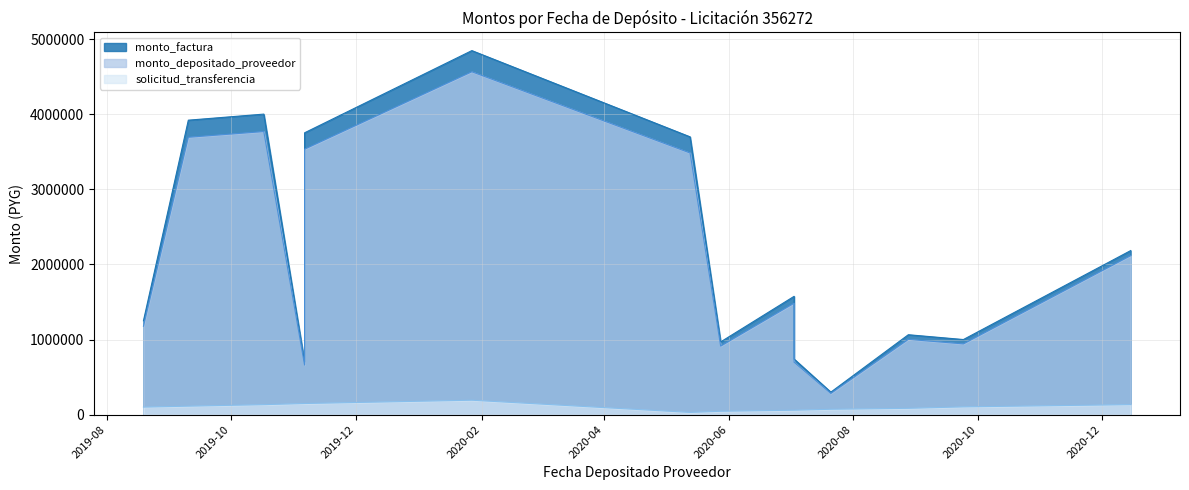

Which series has the widest spread of values?

monto_factura